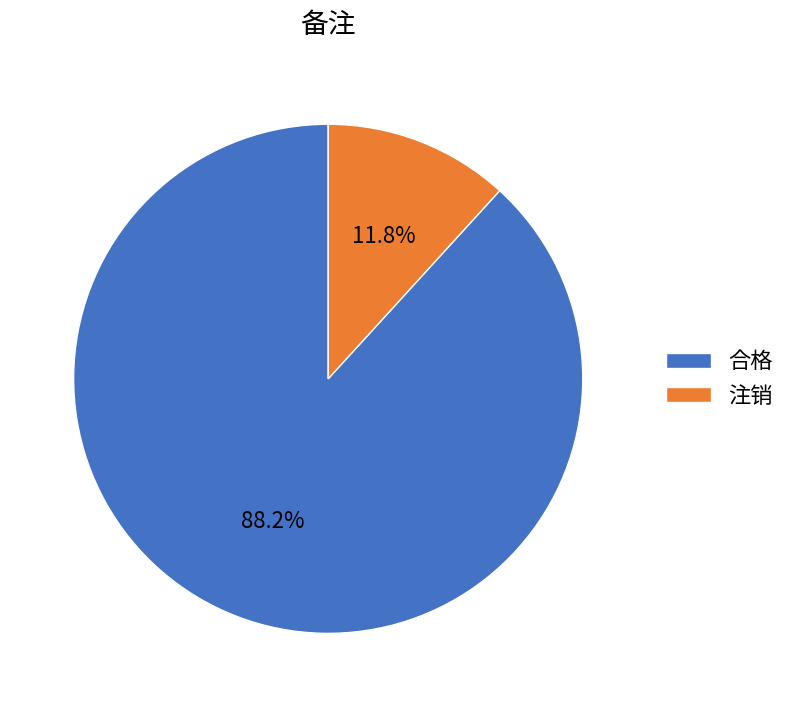

To the nearest percent, what percentage of the pie is 注销?

12%